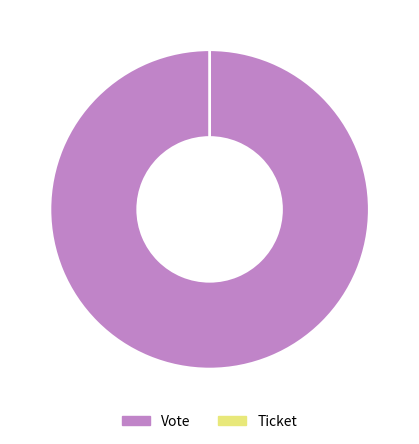

Which slice represents more than half of the pie?

Vote